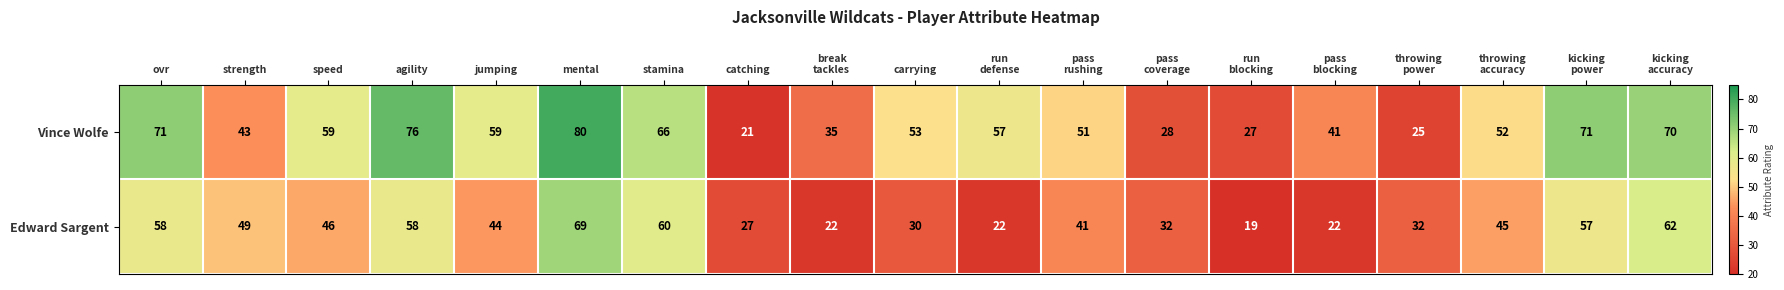

What value does the Vince Wolfe series have at agility, to the nearest 5?

75